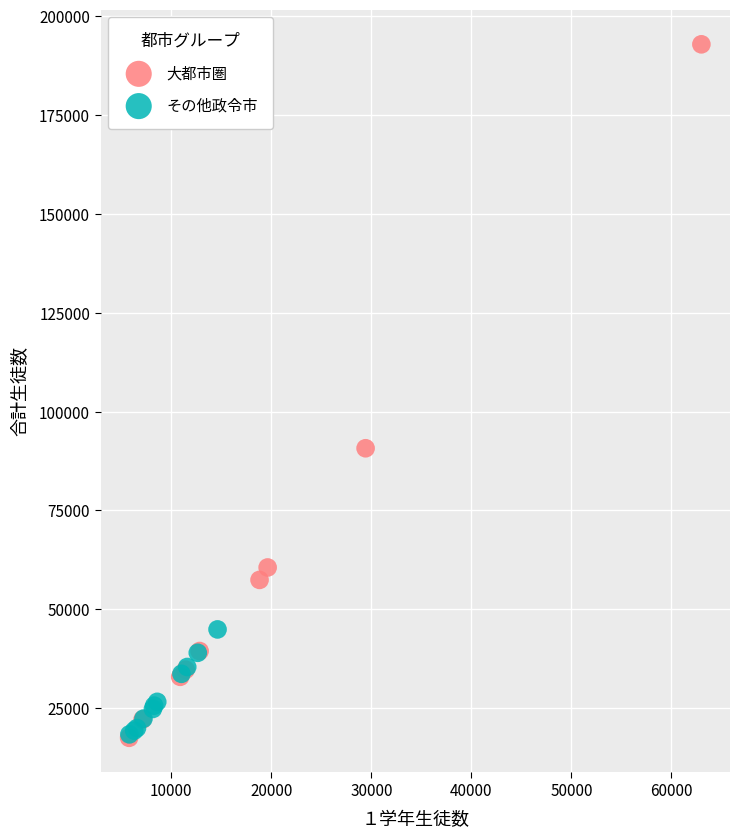

Which series has the widest spread of Y values?

大都市圏